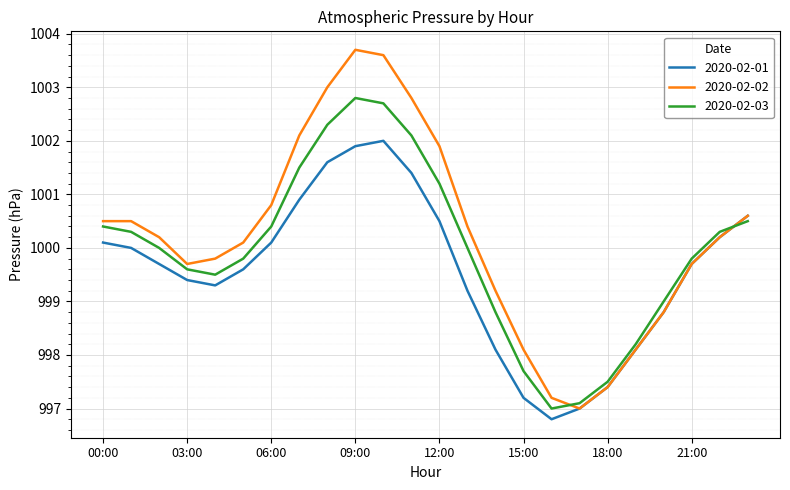

True or false: 2020-02-02 and 2020-02-03 intersect in this chart.

True